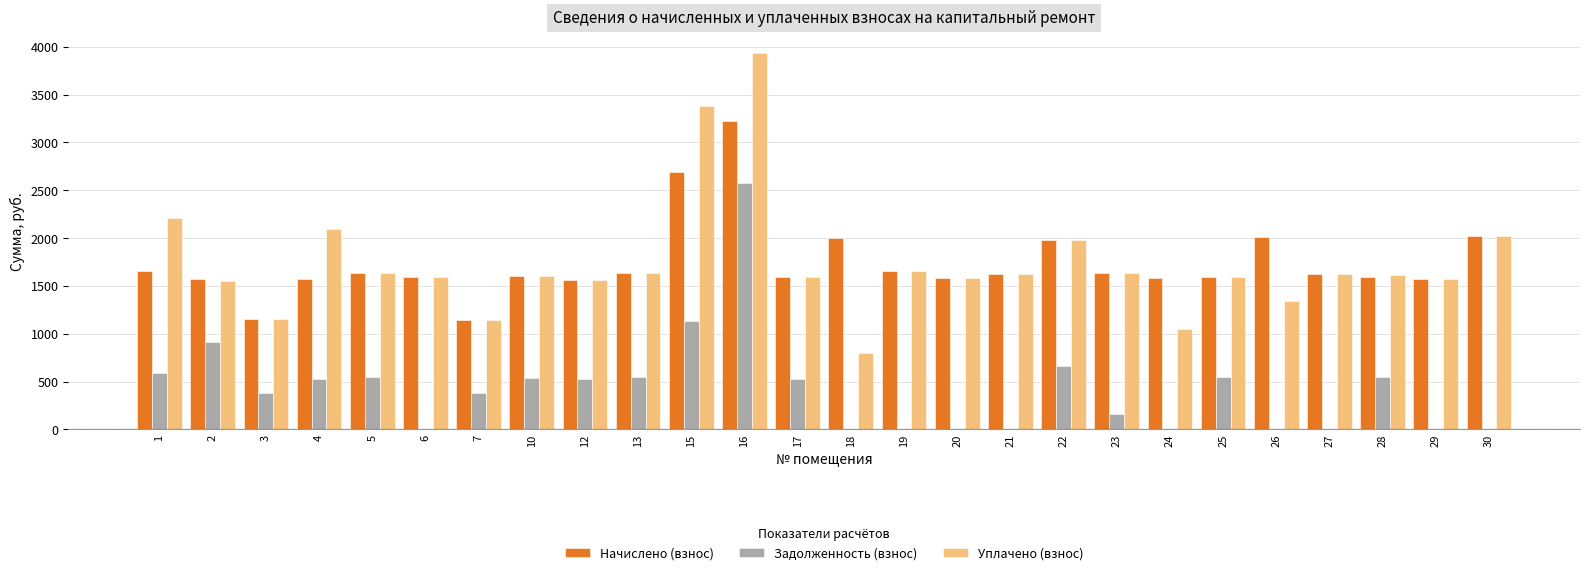

What is the maximum value for Уплачено (взнос)?

3940.6